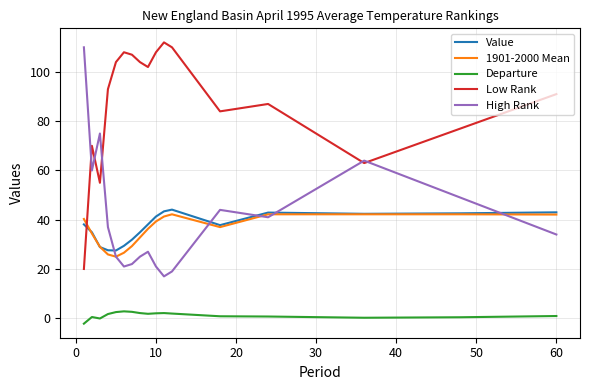

True or false: Departure and Low Rank intersect in this chart.

False